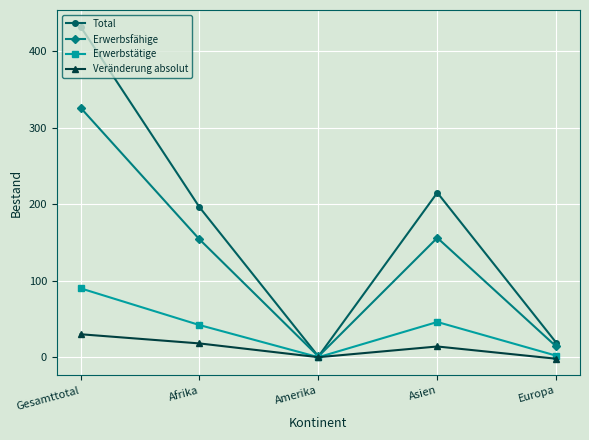

What position from the left is Amerika?

3